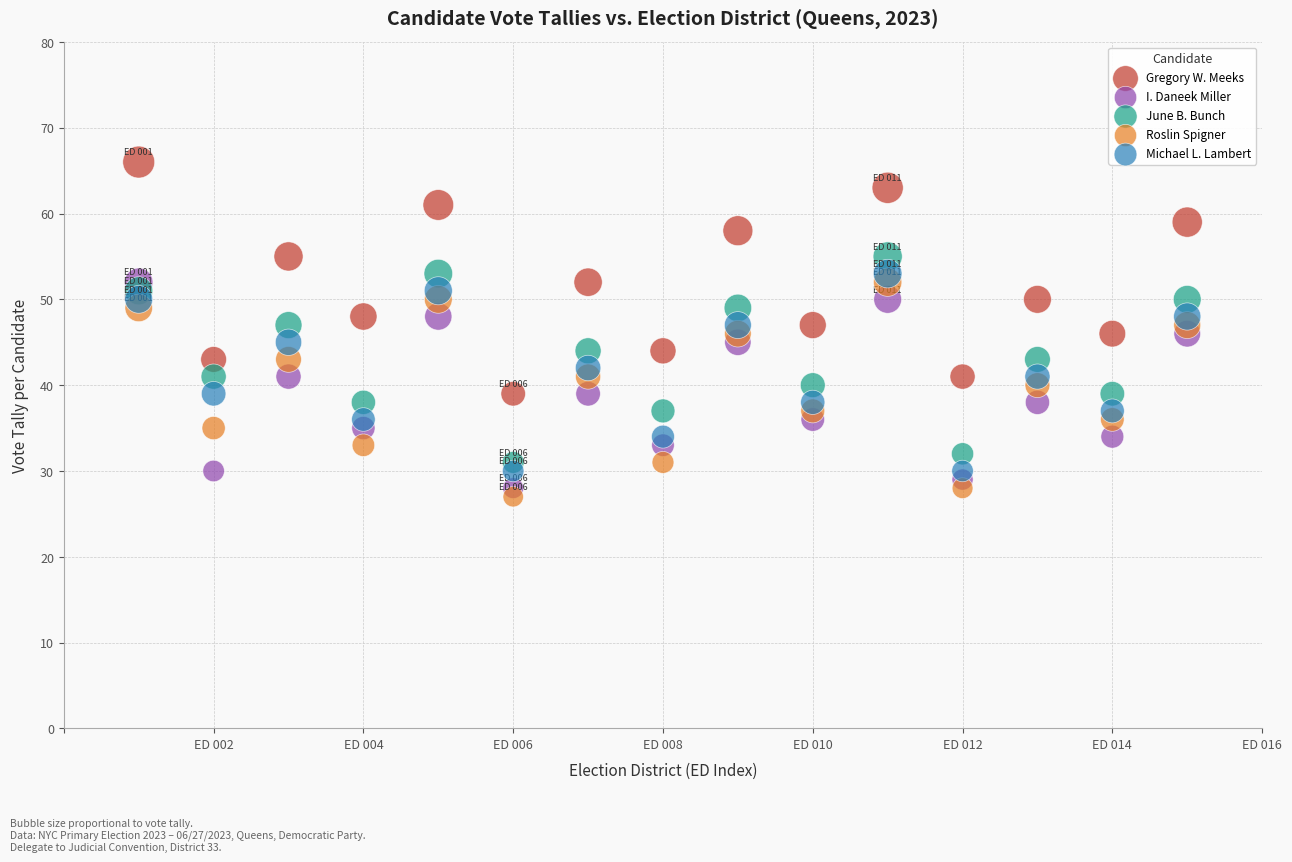

Across all data points, what is the range of X values (max minus min)?

14